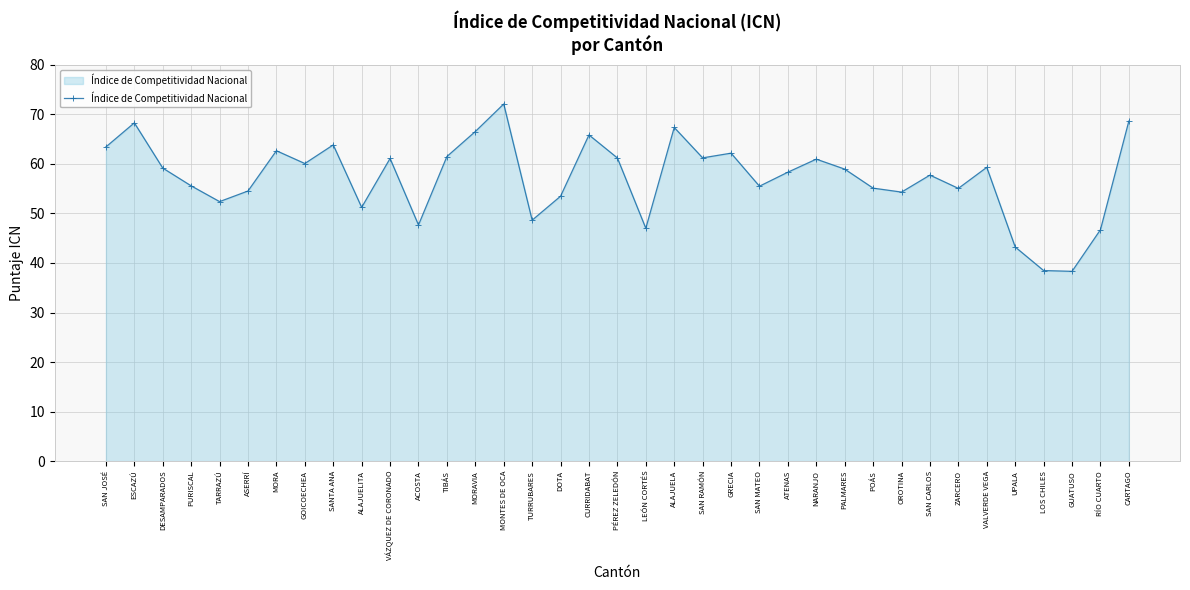

What is the label of the 23rd point from the left?

GRECIA